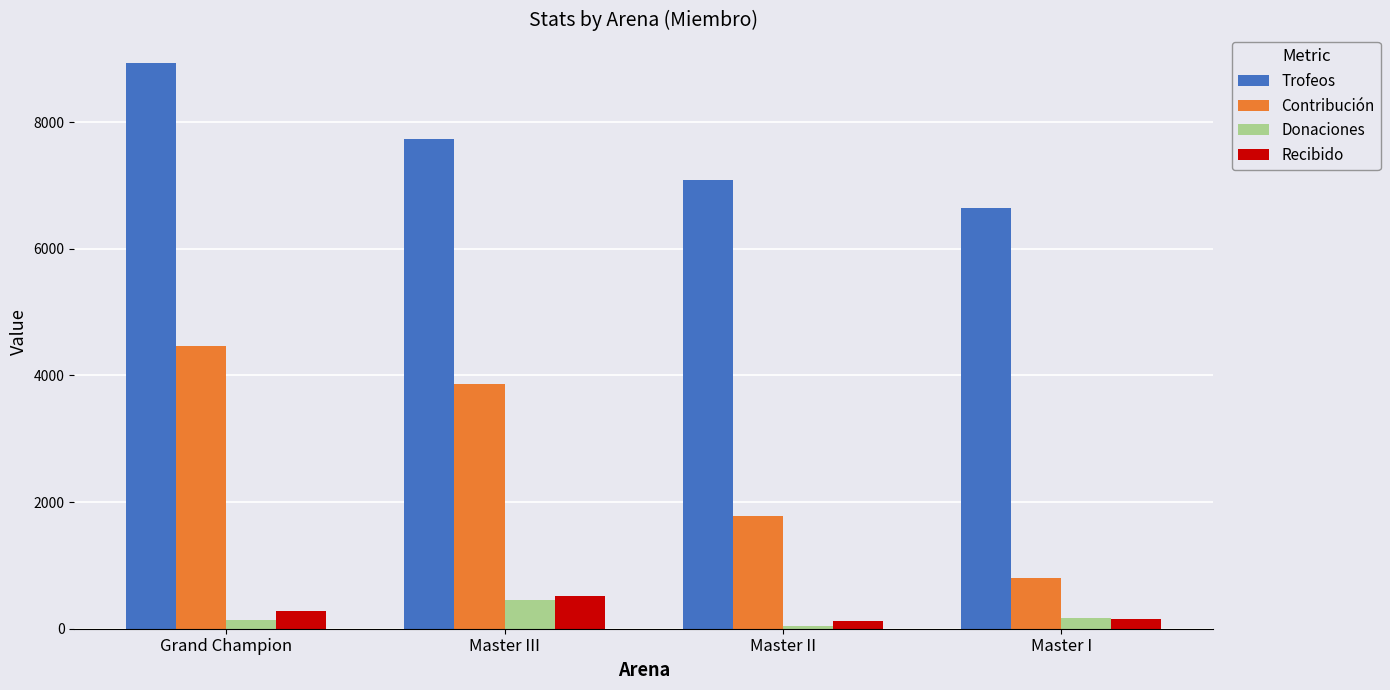

What is the difference between the highest and lowest values at Grand Champion?

8796